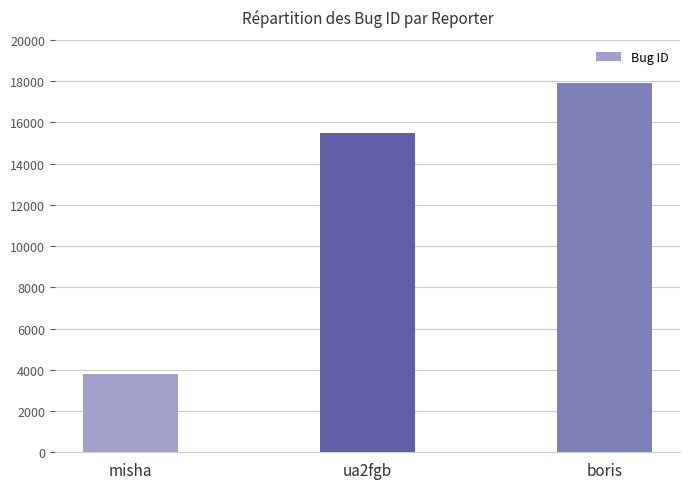

The value at boris is 9621. True or false?

False